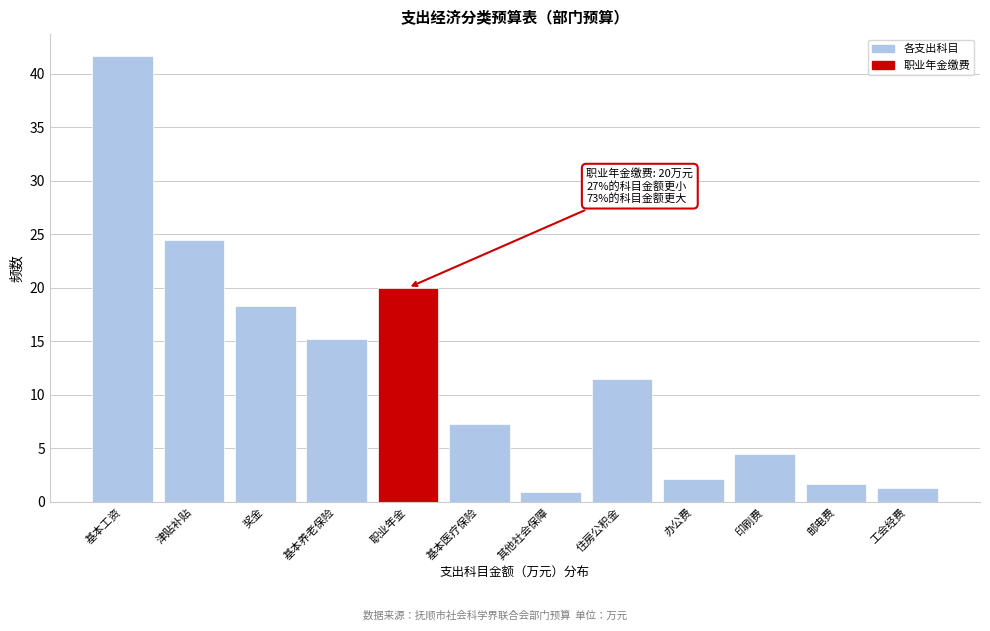

What is the sum of all values?

148.8